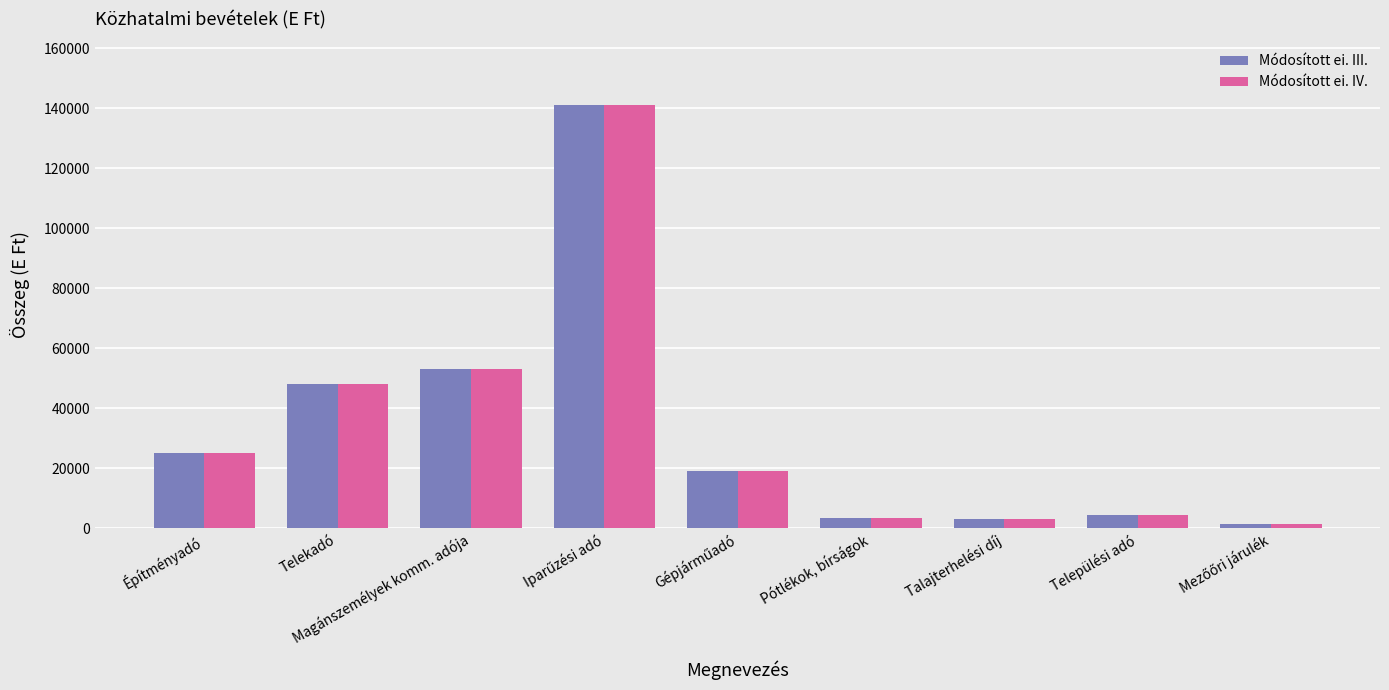

What is the highest value of the Módosított ei. IV. series?

141000